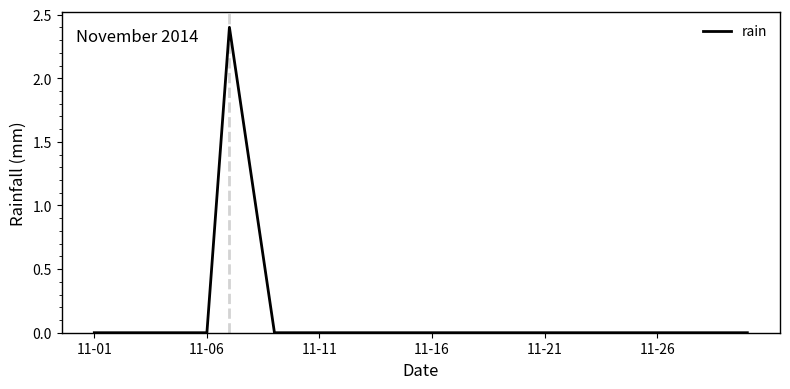

Reading right to left, extract all data points from this chart.

0.0	0.0	0.0	0.0	0.0	0.0	0.0	0.0	0.0	0.0	0.0	0.0	0.0	0.0	0.0	0.0	0.0	0.0	0.0	0.0	0.0	0.0	1.2	2.4	0.0	0.0	0.0	0.0	0.0	0.0